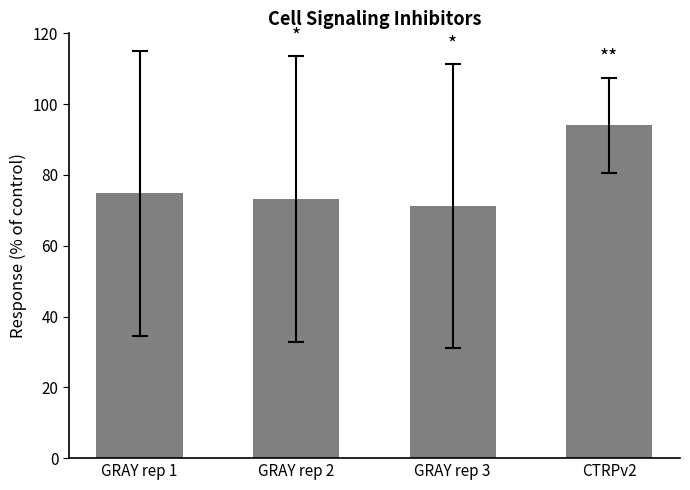

What position from the right is CTRPv2?

1